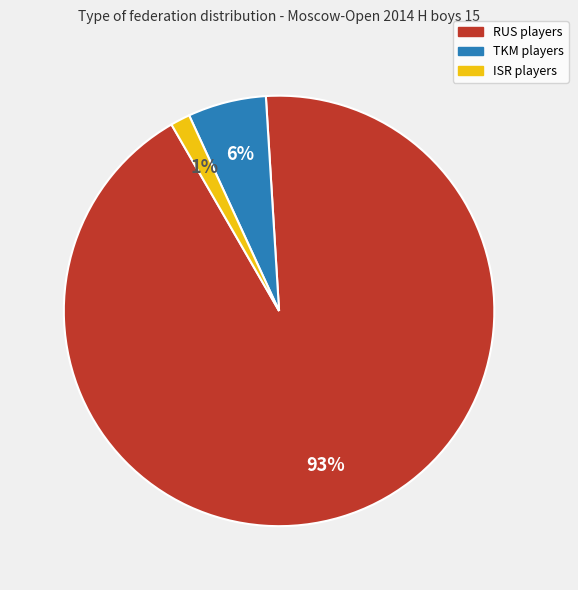

To the nearest percent, what percentage of the pie is ISR?

1%